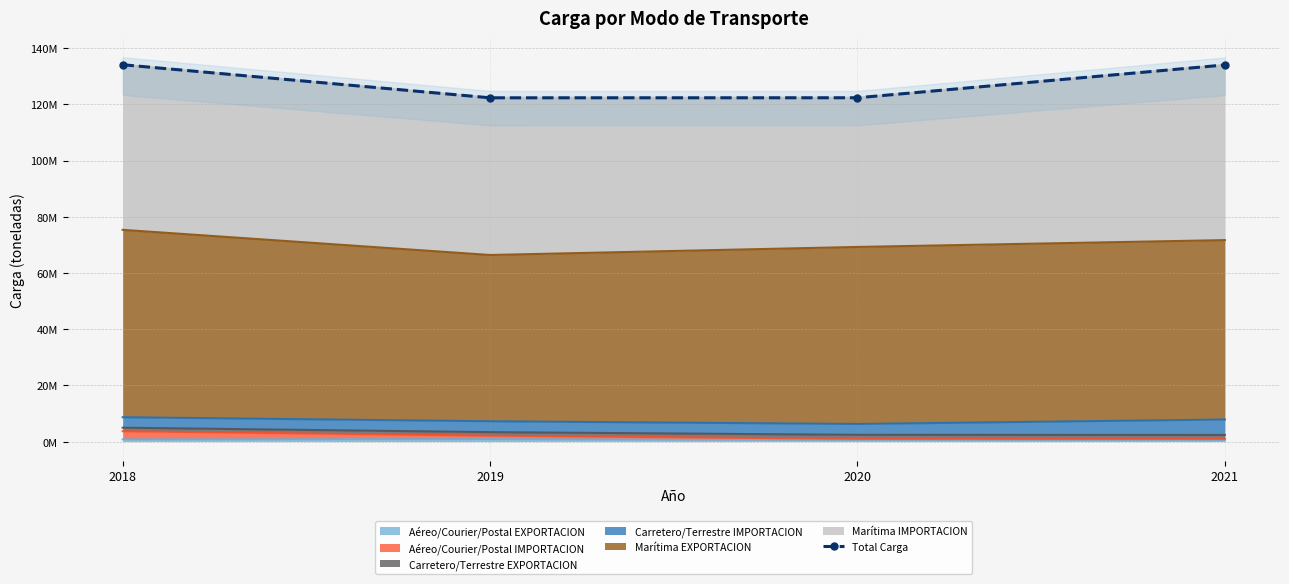

Where is the first local minimum?

2019